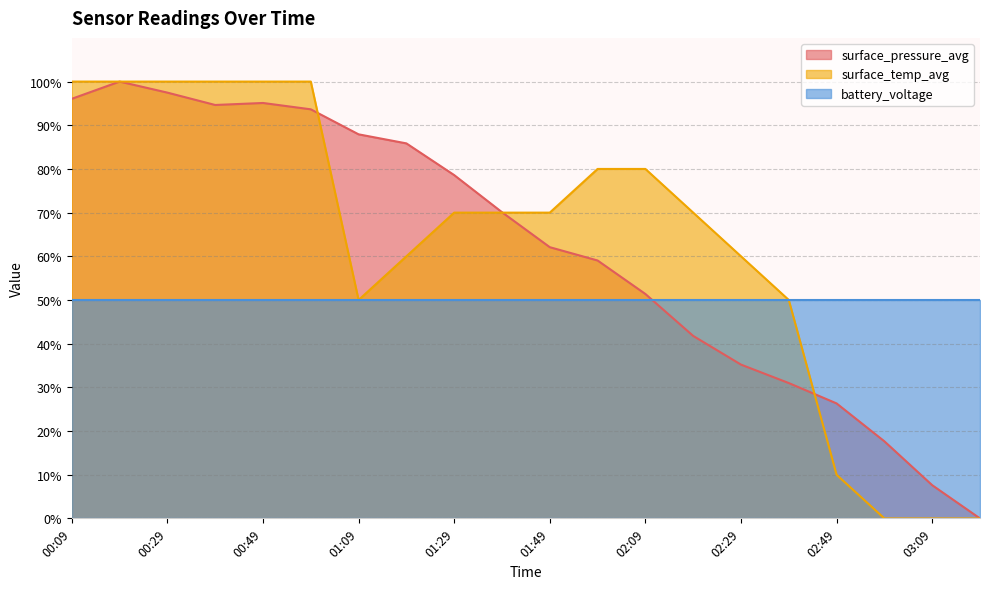

Is it true that surface_pressure_avg equals 132.8 at 00:09?

False